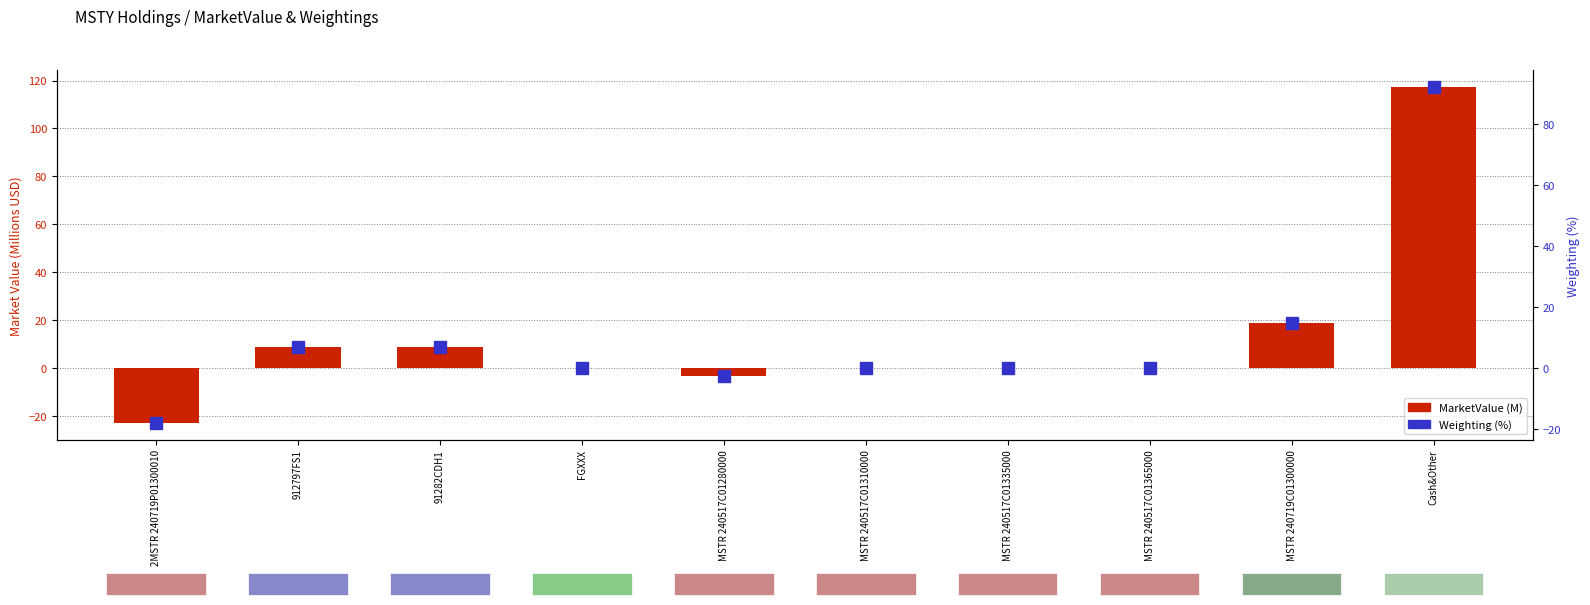

Between MSTR 240517C01310000 and MSTR 240517C01365000, which is larger?

MSTR 240517C01365000